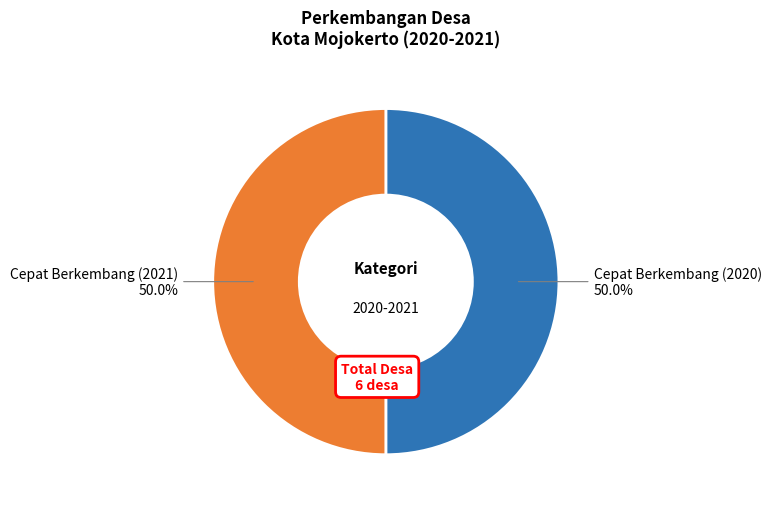

What percentage do Cepat Berkembang (2021) and Cepat Berkembang (2020) together represent?

100.0%